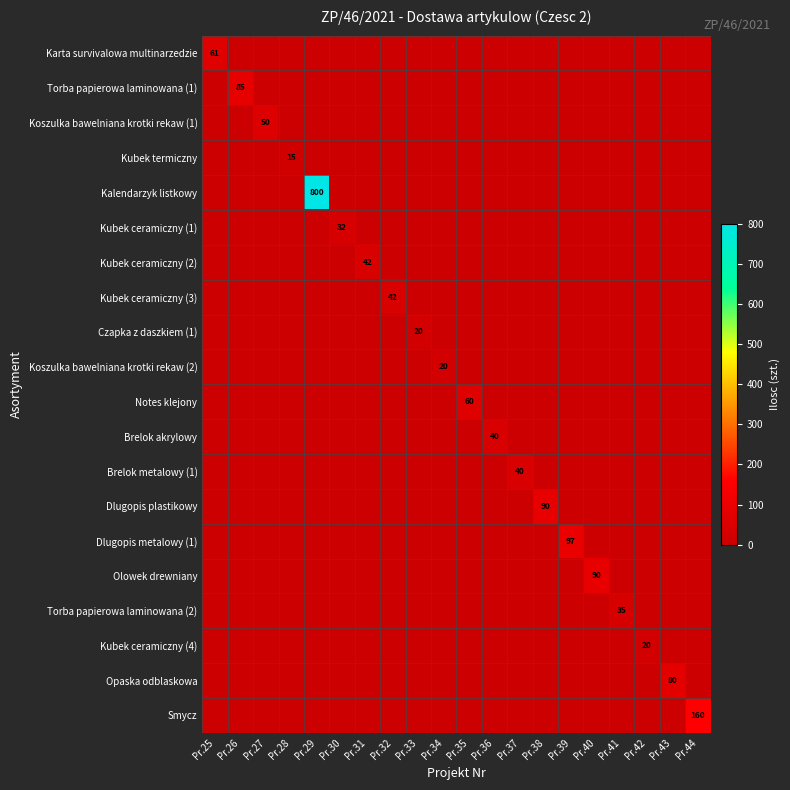

List the labels in order of Kubek termiczny value, largest first.

Pr.28, Pr.25, Pr.26, Pr.27, Pr.29, Pr.30, Pr.31, Pr.32, Pr.33, Pr.34, Pr.35, Pr.36, Pr.37, Pr.38, Pr.39, Pr.40, Pr.41, Pr.42, Pr.43, Pr.44